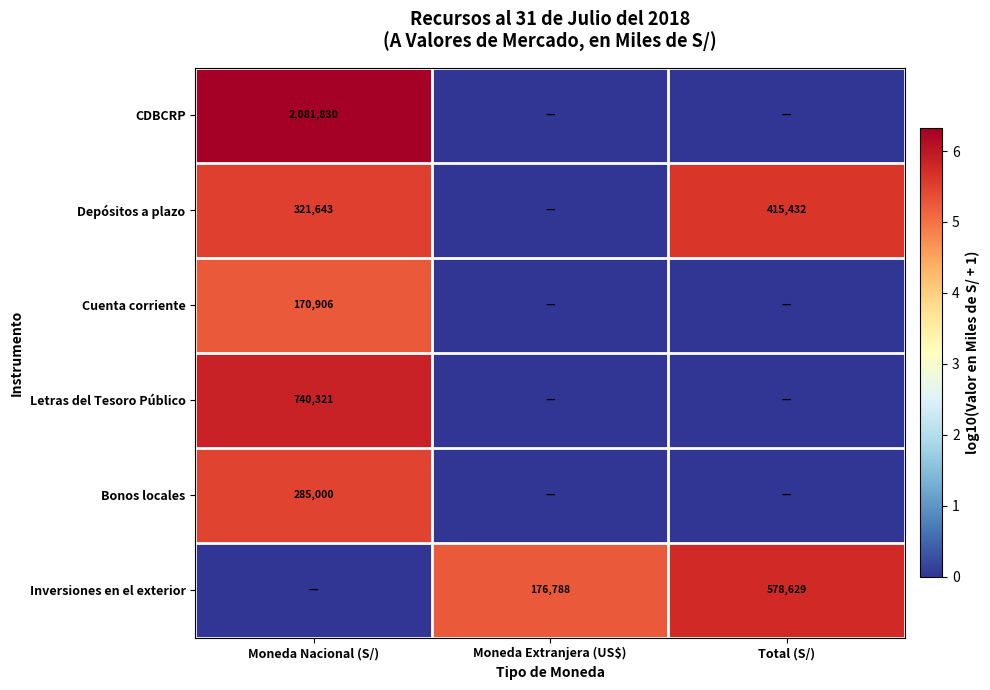

True or false: CDBCRP has a value of 2081830 at Moneda Nacional (S/).

True